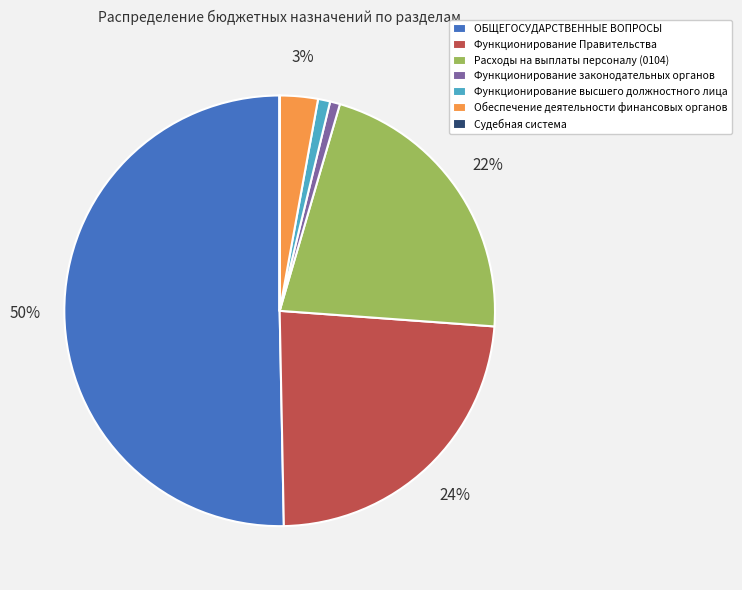

To the nearest percent, what is the average slice percentage?

14%